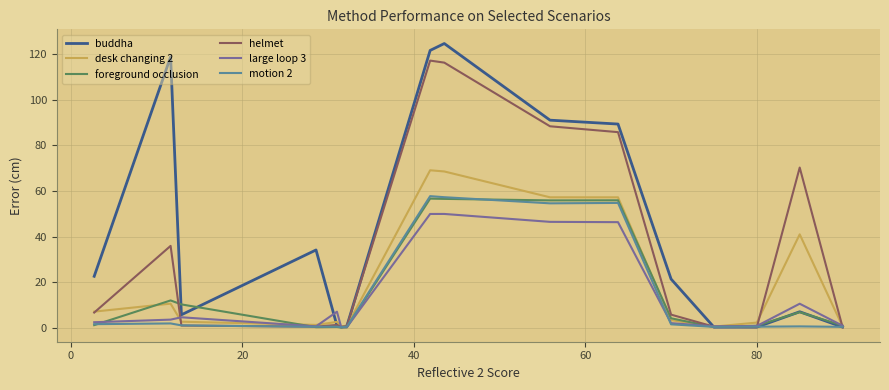

Is this an area chart (filled region under the line)?

No